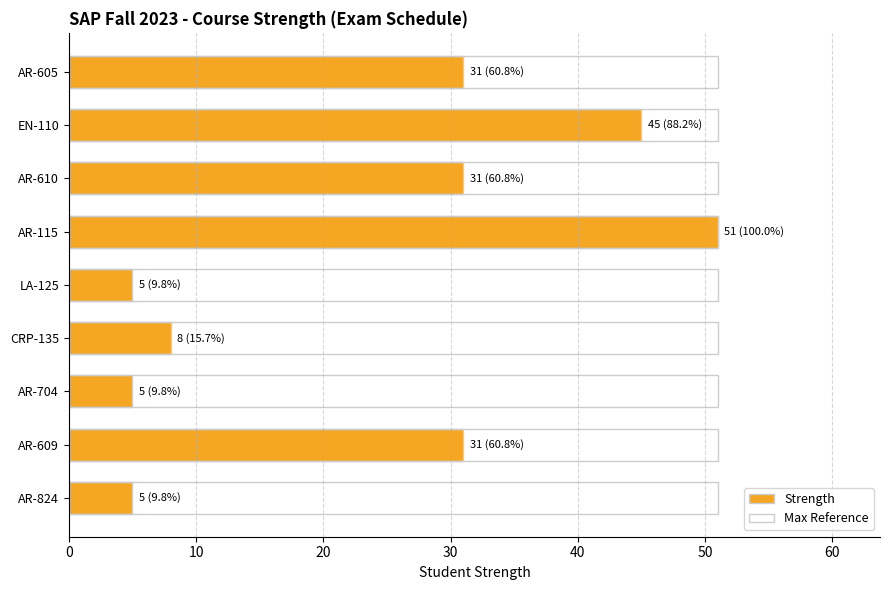

Are the bars horizontal?

Yes